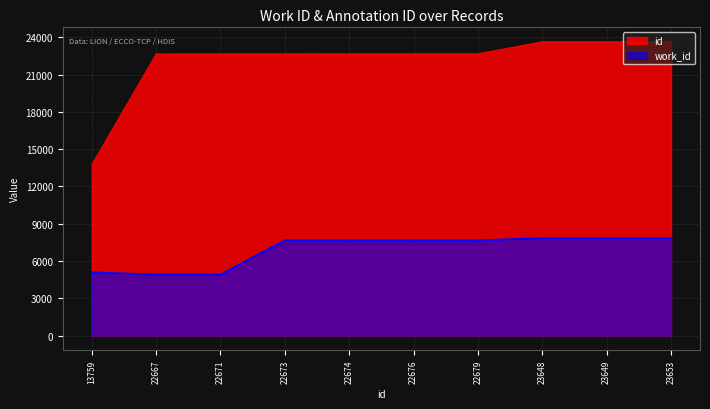

Reading left to right, transcribe all the data shown in this chart.

work_id: 5090	4914	4914	7669	7669	7669	7669	7841	7841	7841
id: 13759	22667	22671	22673	22674	22676	22679	23648	23649	23653